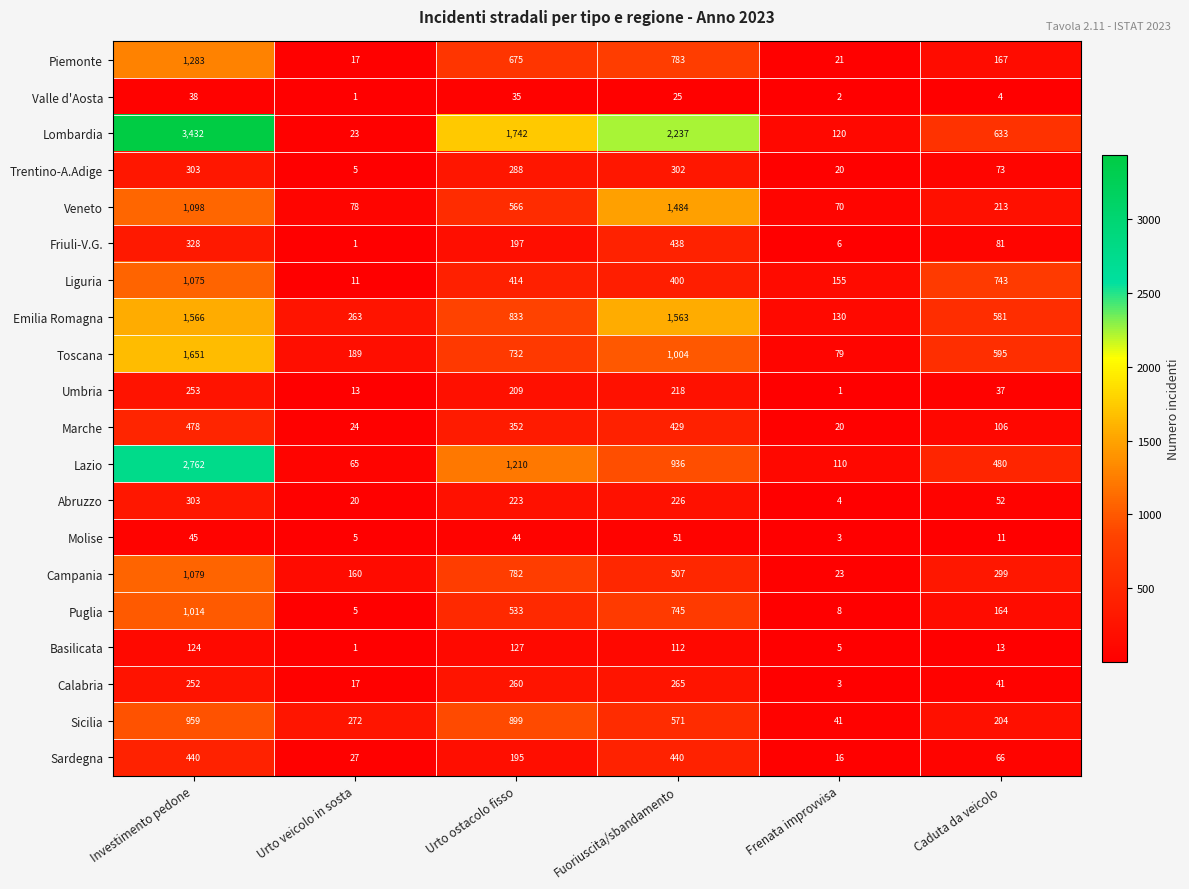

What is the average value of the Piemonte series?

491